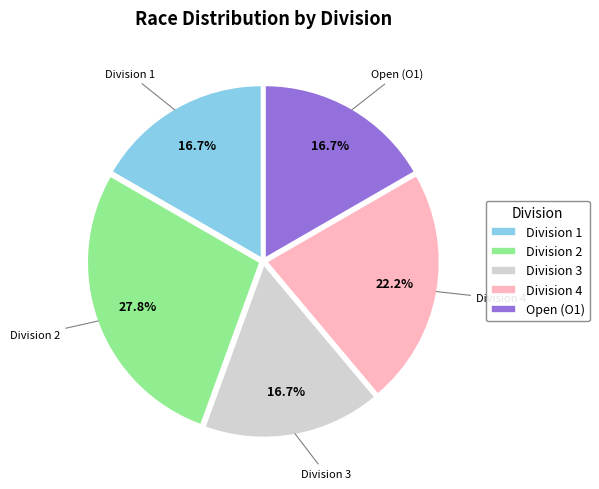

How many slices are in this pie chart?

5